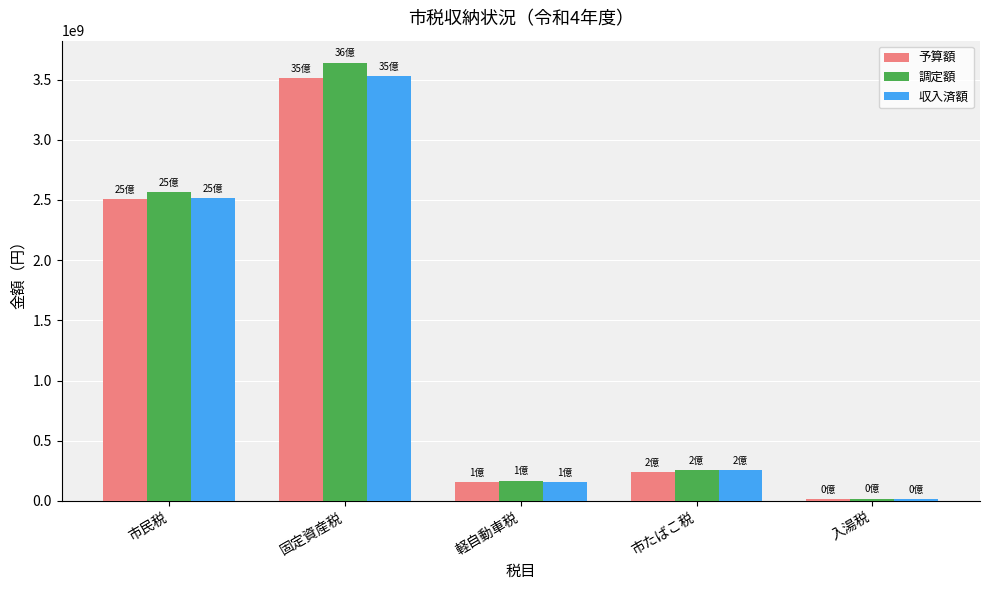

What are all the series names shown in the legend?

予算額, 調定額, 収入済額